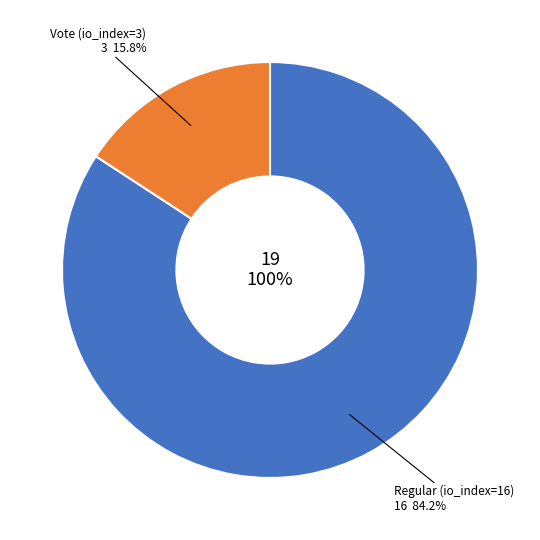

Which slice is the smallest?

Vote (io_index=3)